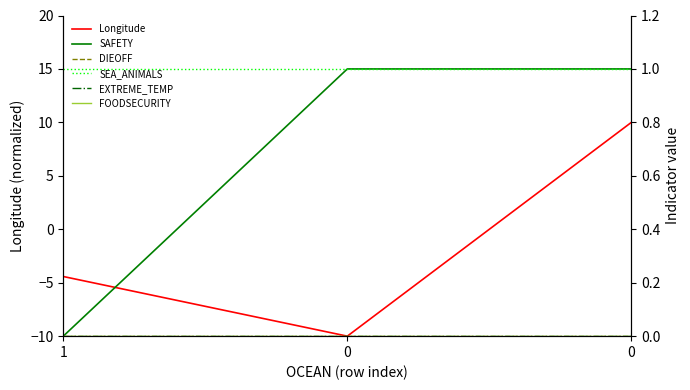

Which series changed the most between 0 and 0?

Longitude